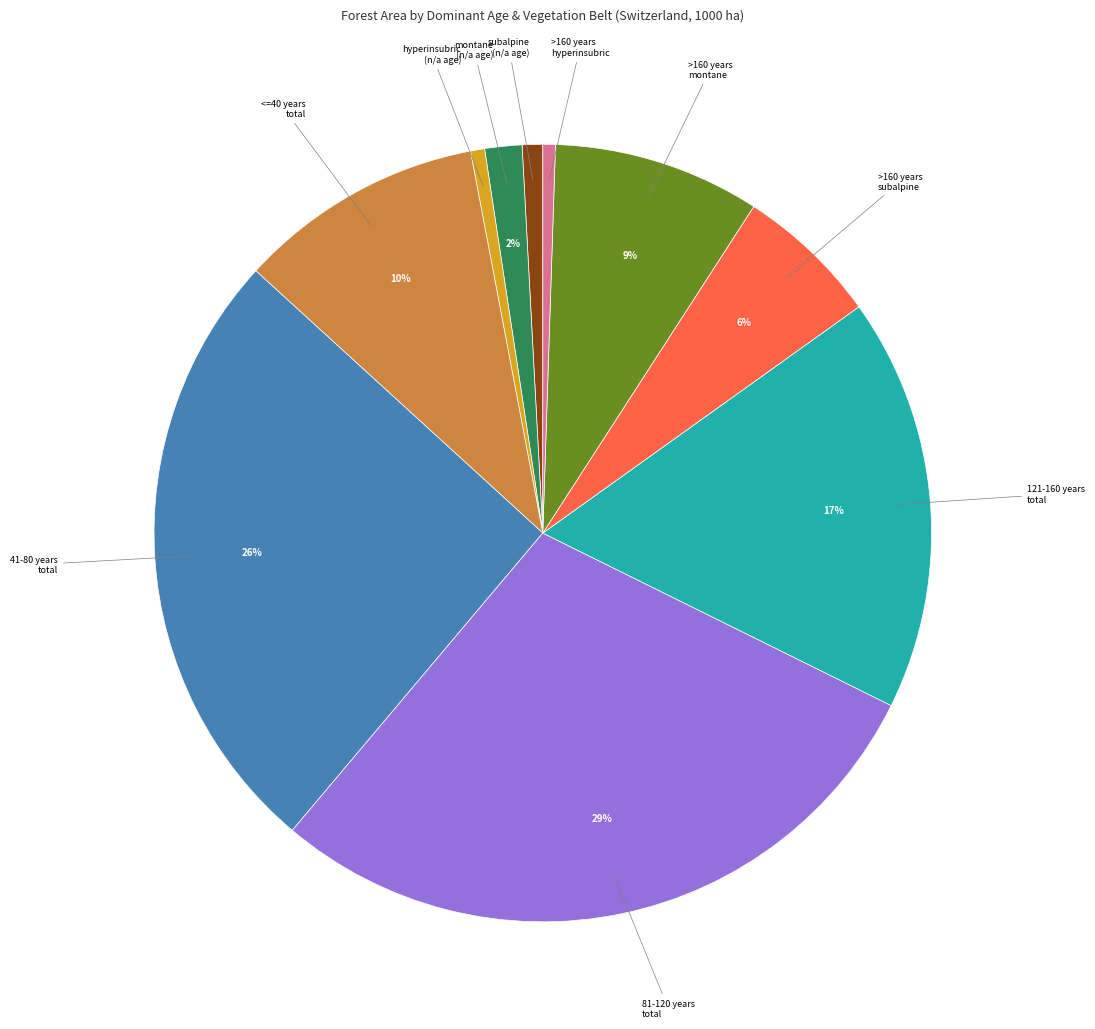

How many segments does this pie chart have?

10